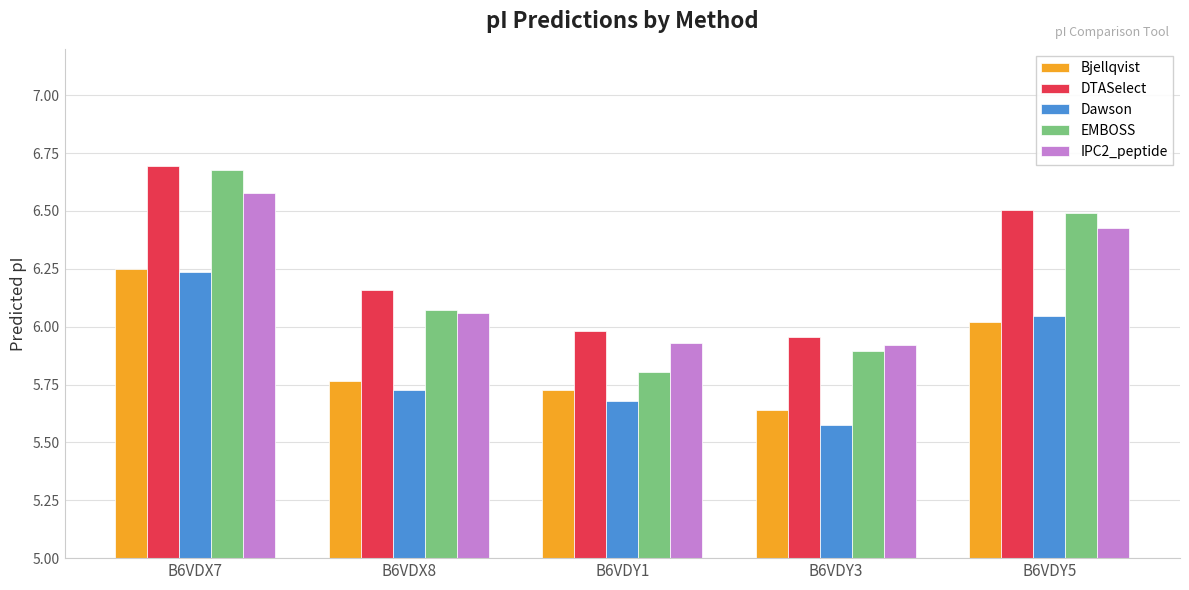

What is the difference between the maximum and minimum values in the DTASelect series?

0.7